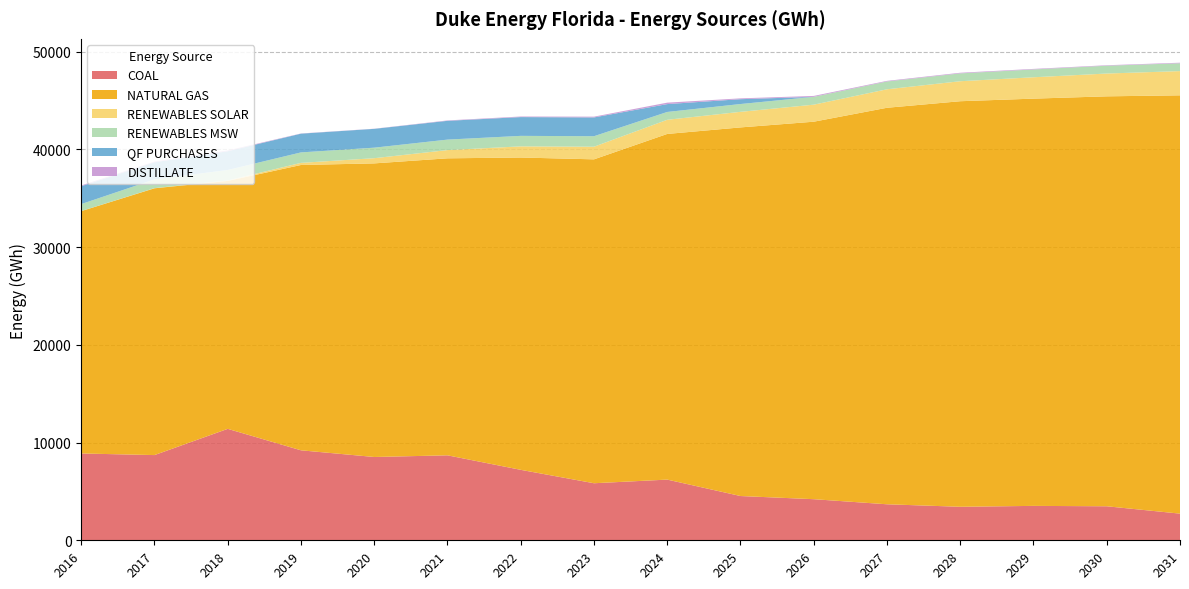

Reading right to left, extract all data points from this chart.

COAL: 2728.1	3481.7	3521.4	3430.3	3685.6	4206.3	4530.6	6211.5	5838.9	7211.3	8696.2	8525.9	9209.6	11406.7	8722.0	8885.5
NATURAL GAS: 42816.4	41959.6	41684.4	41511.1	40585.3	38638.3	37729.6	35380.7	33153.1	31968.2	30400.3	30052.4	29204.8	25376.5	27307.0	24806.7
RENEWABLES SOLAR: 2478.8	2333.2	2186.8	2045.7	1891.8	1743.2	1593.9	1448.1	1292.9	1141.3	841.6	531.1	215.7	47.6	16.0	5.3
RENEWABLES MSW: 799.5	799.6	799.5	801.9	799.4	799.7	799.2	801.6	1073.7	1073.7	1074.0	1076.7	1071.7	1071.6	896.0	714.0
QF PURCHASES: 1.8	1.8	1.8	1.8	1.8	1.8	496.1	805.2	1922.9	1922.4	1923.1	1927.7	1919.1	1920.2	1754.0	1831.0
DISTILLATE: 57.1	47.3	55.1	63.5	60.2	92.8	83.8	148.4	78.9	59.4	40.0	13.5	20.0	72.7	62.0	76.9